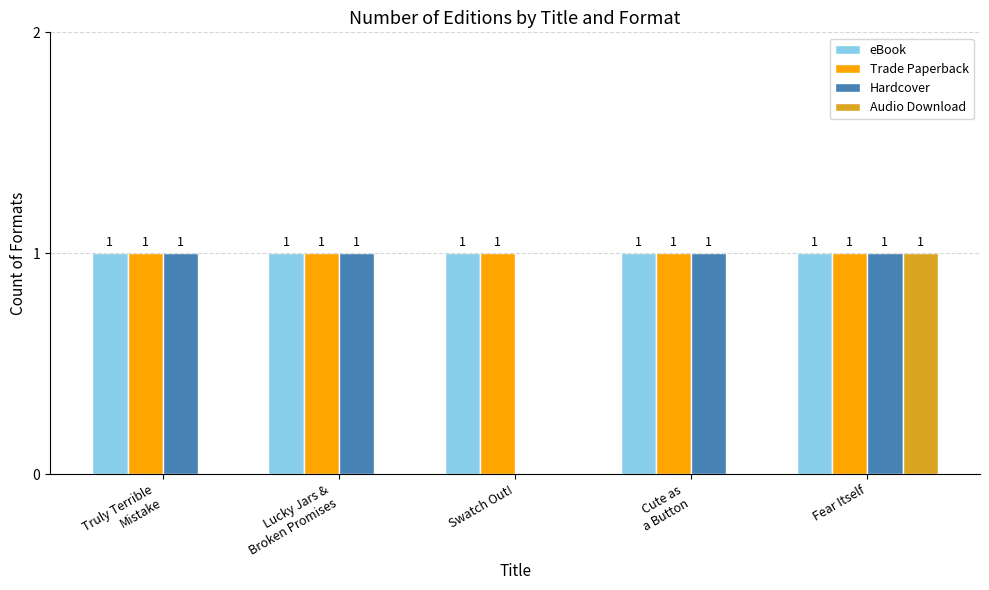

What is the sum of the Trade Paperback values at Cute as
a Button and Lucky Jars &
Broken Promises?

2